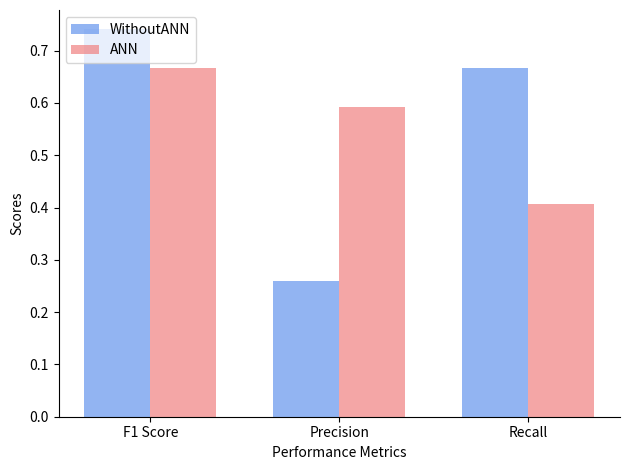

Which series has the widest spread of values?

WithoutANN